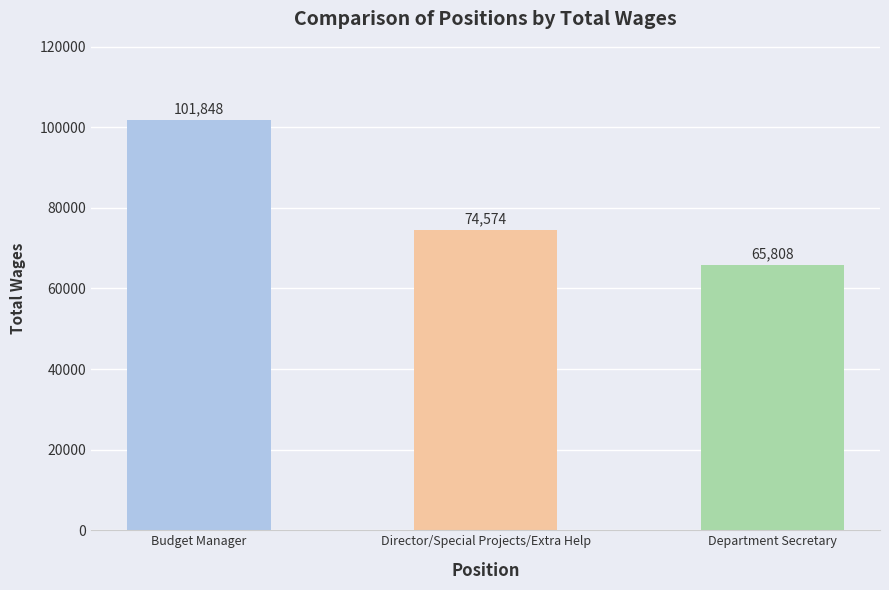

What is the difference between the maximum and second lowest values?

27274